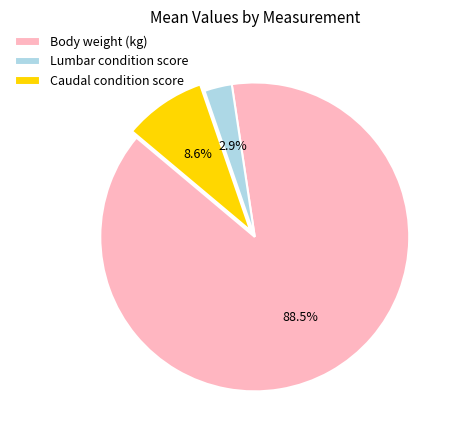

True or false: Caudal condition score accounts for 16% of the total.

False